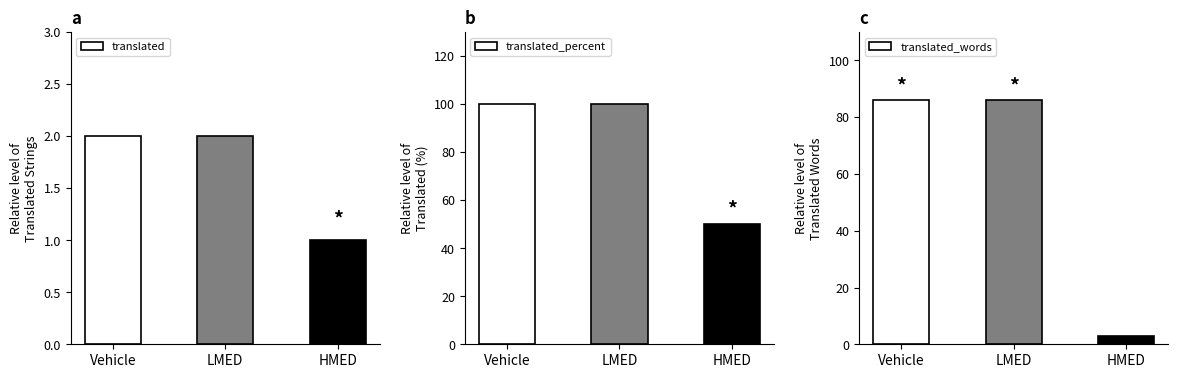

True or false: translated_words has a value of 3 at HMED.

True